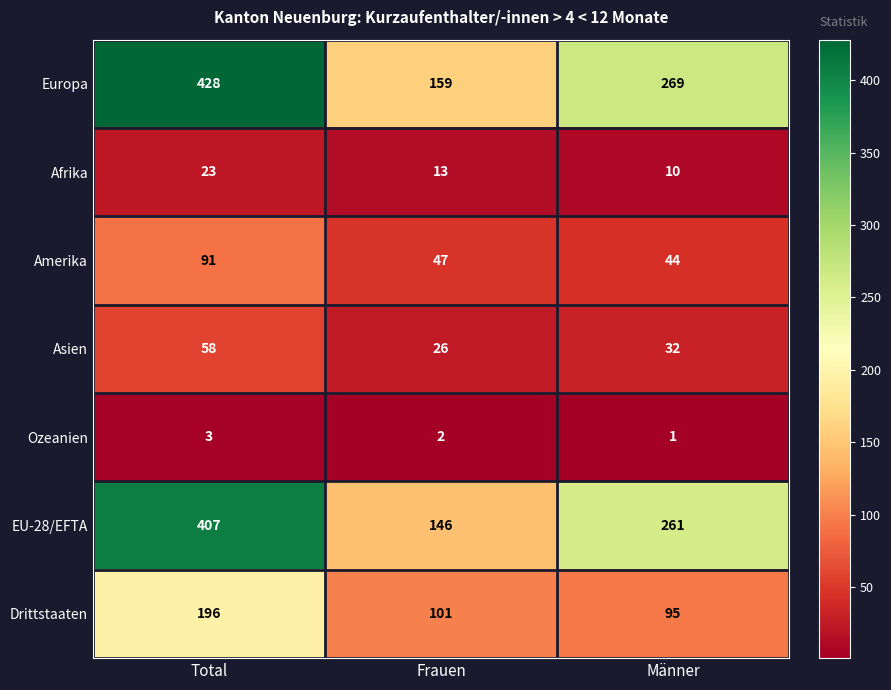

How many series are shown in this chart?

7